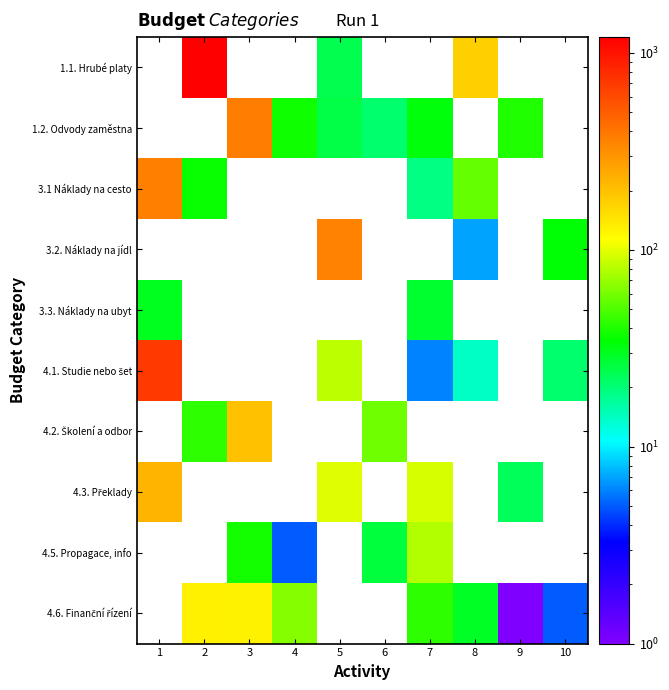

Which label corresponds to the smallest value in the chart?

9